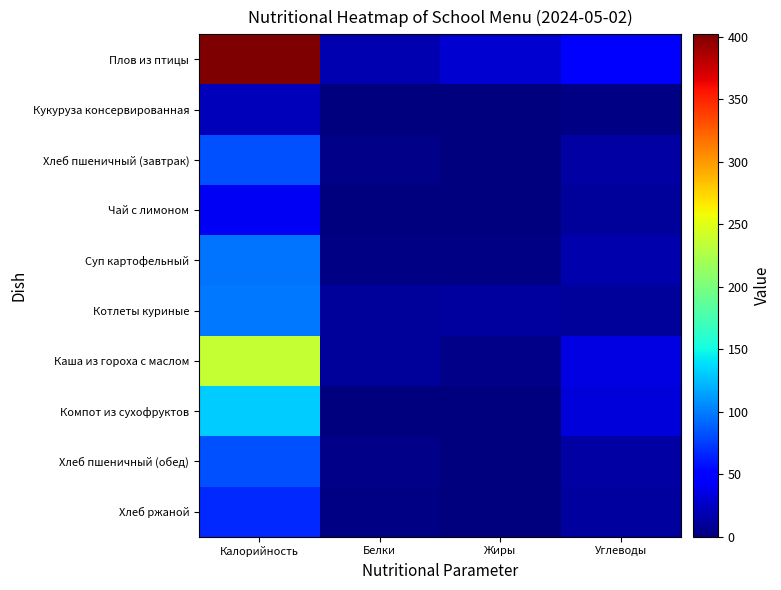

What is the total value across all series at Калорийность?

1256.7